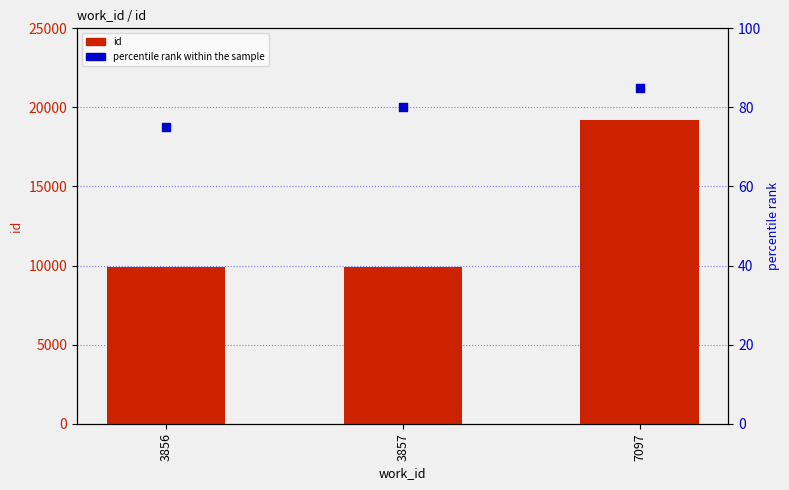

Which series has the largest total across all categories?

id